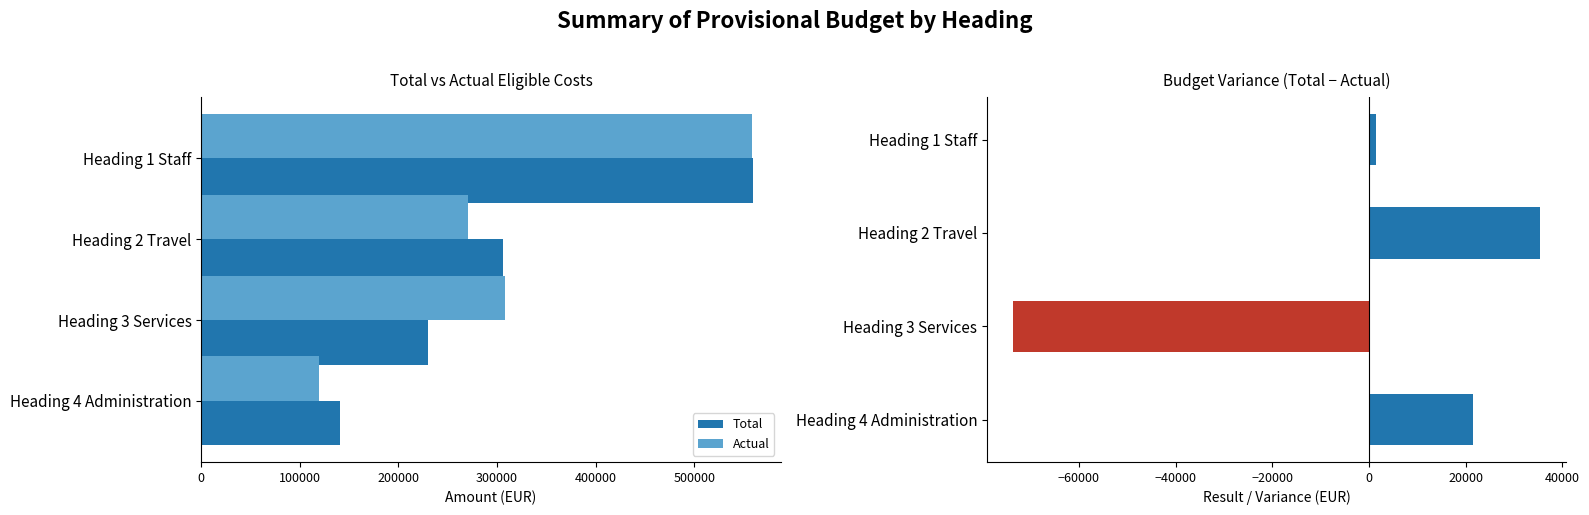

At how many categories does at least one series exceed 430200?

1